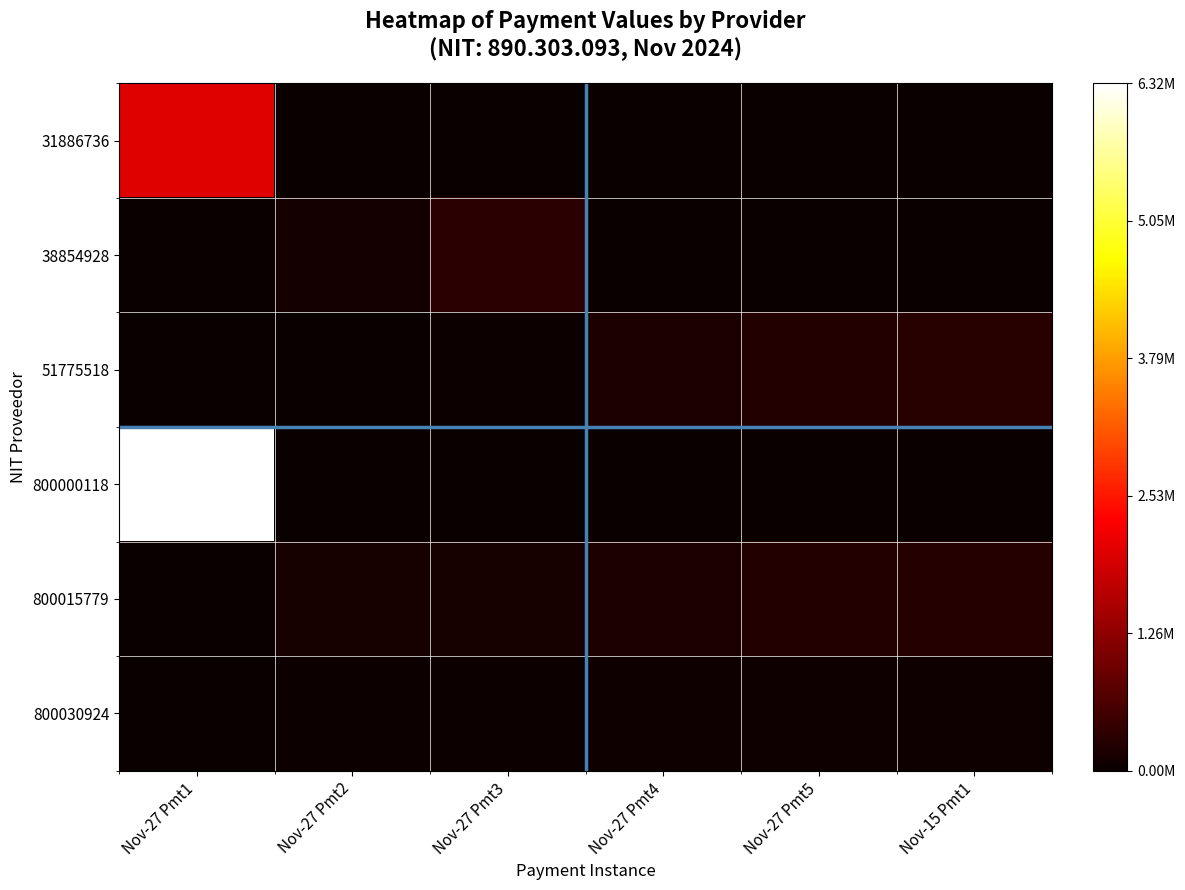

At how many categories does at least one series exceed 0?

6